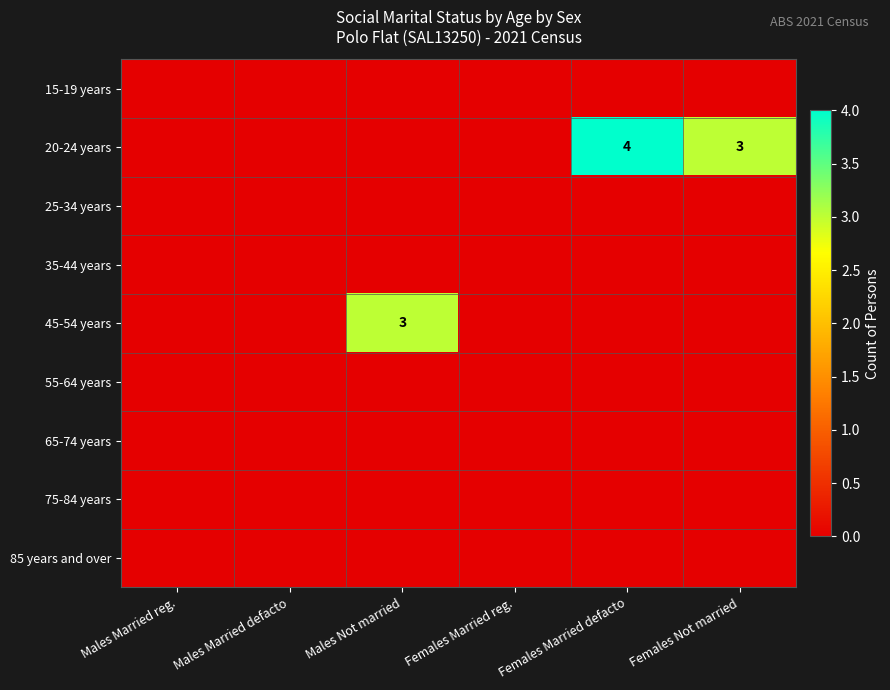

Is it true that 20-24 years equals 5 at Females Married defacto?

False